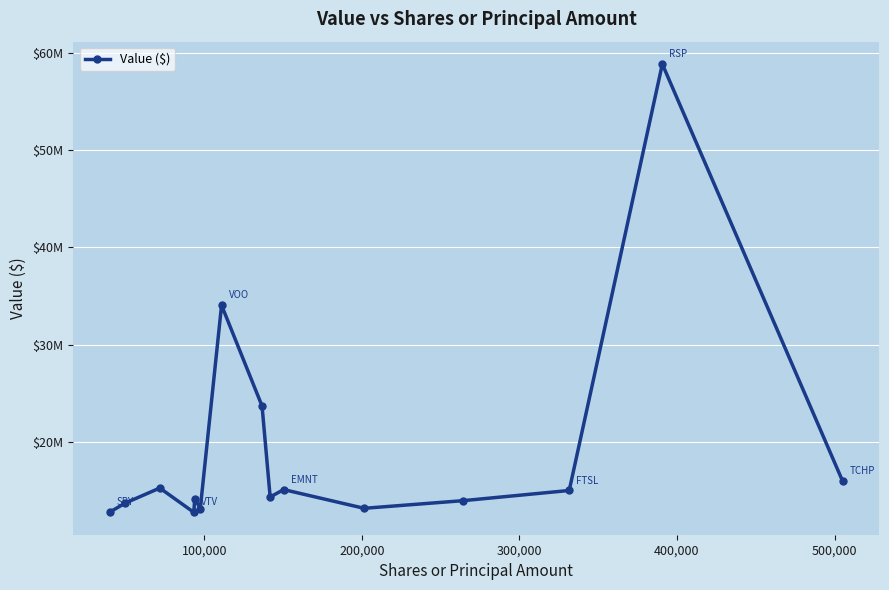

How many interior local peaks (higher than both neighbors) does the data have?

5